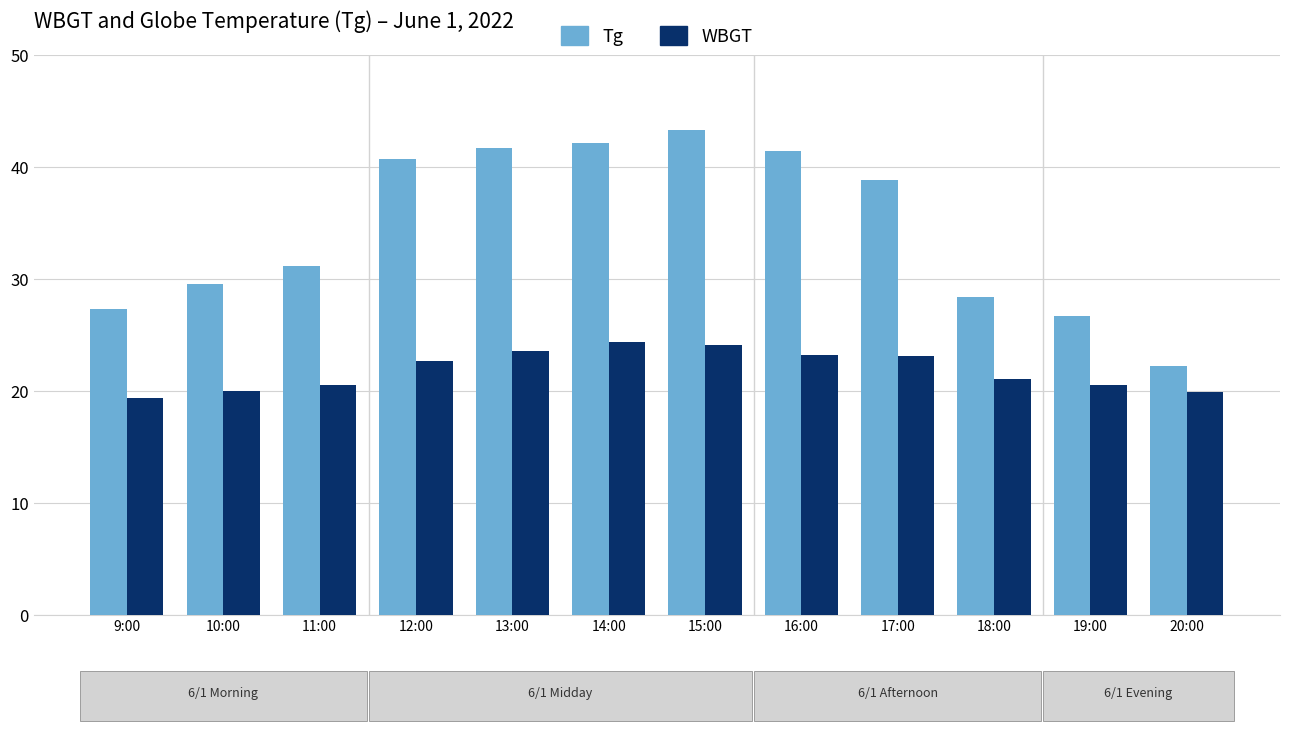

At 15:00, list the series in order from largest to smallest.

Tg, WBGT